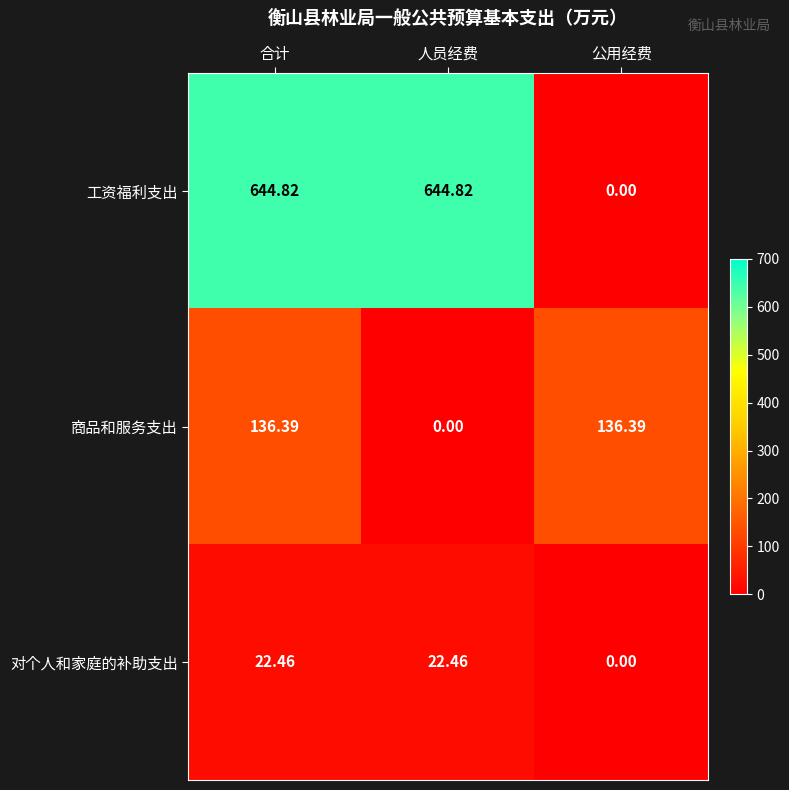

What is the maximum value shown in the chart?

644.8